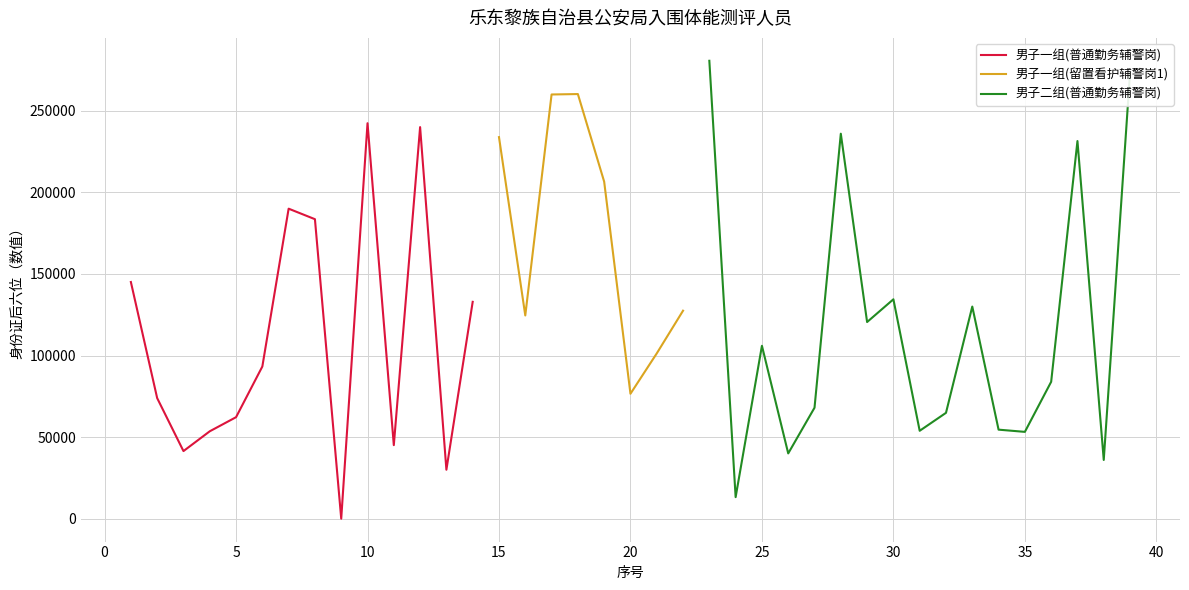

How many interior local peaks does the 身份证后六位(数值) series have?

11